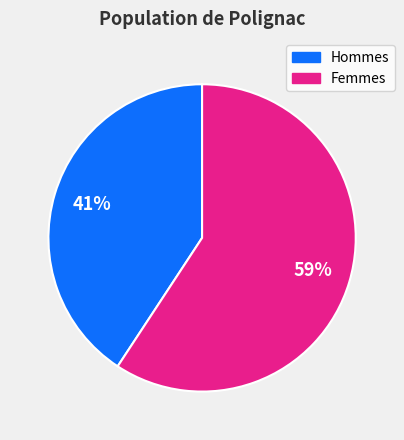

Is there any slice that represents more than half of the pie?

Yes